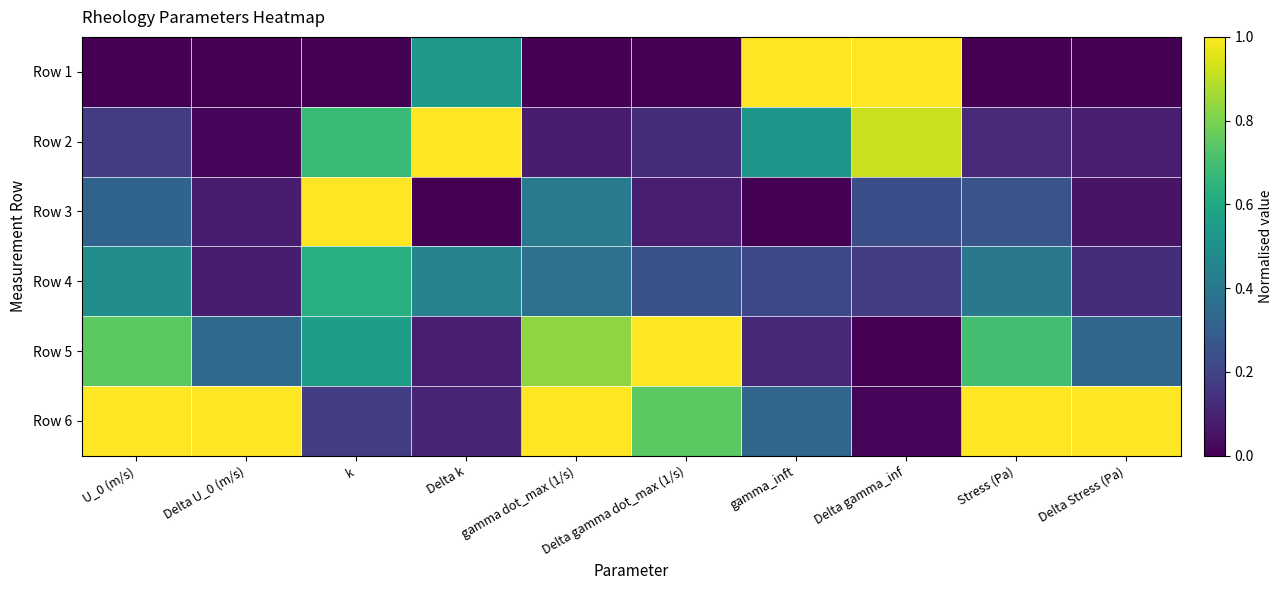

Rank the series at Delta k from lowest to highest value.

Row 3, Row 5, Row 6, Row 4, Row 1, Row 2